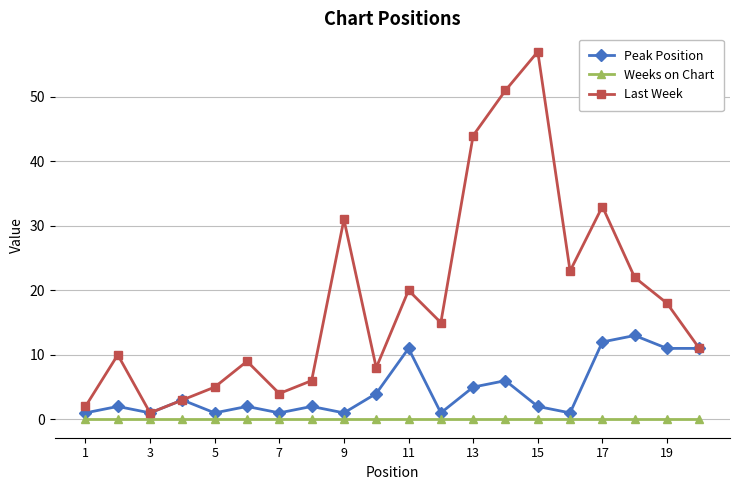

True or false: Weeks on Chart and Last Week intersect in this chart.

False